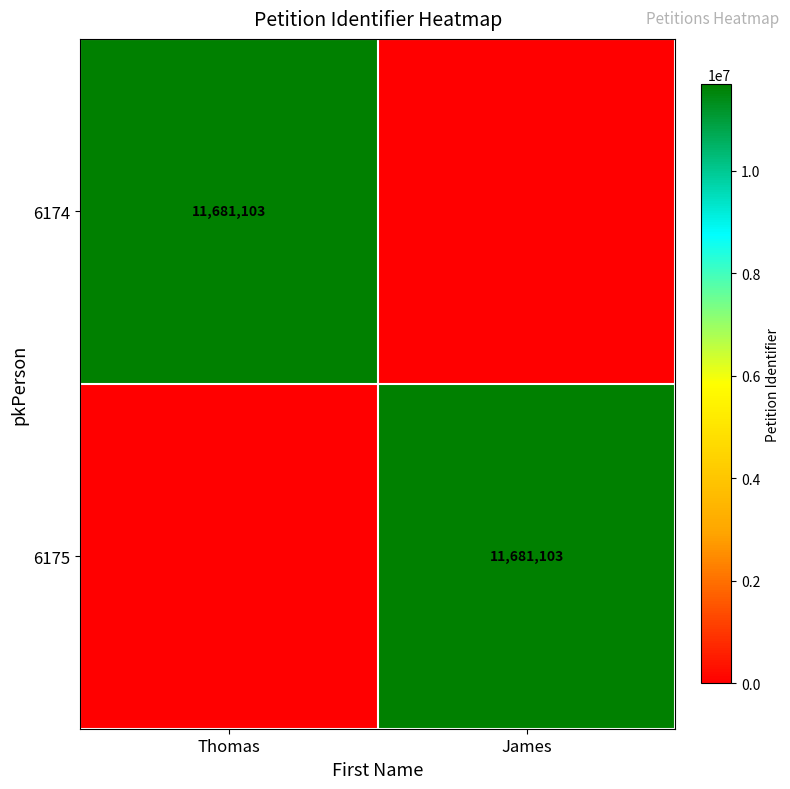

Is it true that 6174 equals 11681103 at Thomas?

True